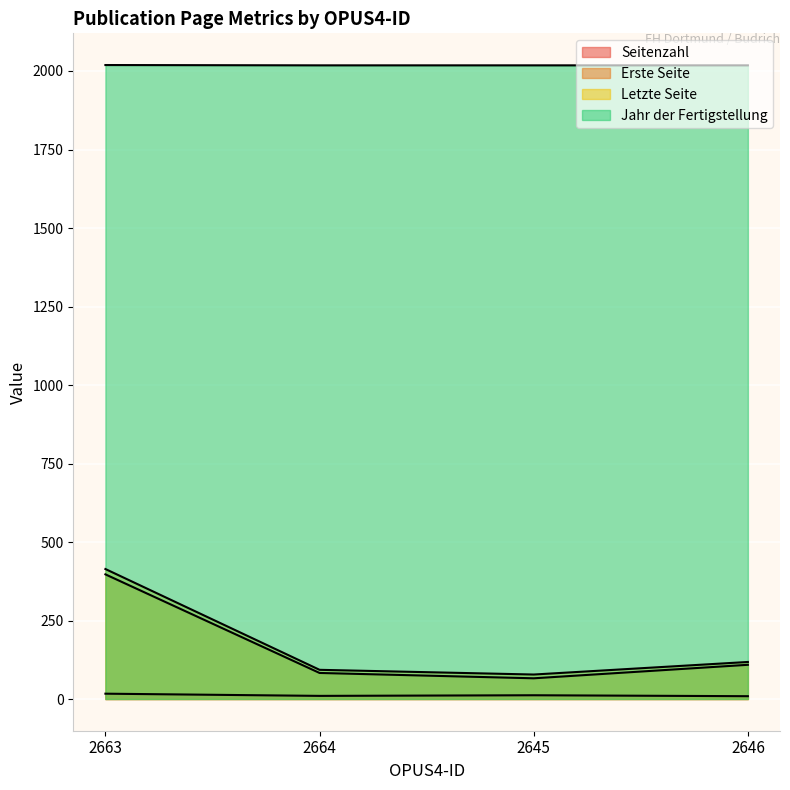

Reading left to right, what are all the values shown in this chart?

Seitenzahl: 2663=17	2664=10	2645=12	2646=9
Erste Seite: 2663=397	2664=83	2645=66	2646=109
Letzte Seite: 2663=414	2664=93	2645=78	2646=118
Jahr der Fertigstellung: 2663=2019	2664=2018	2645=2018	2646=2018